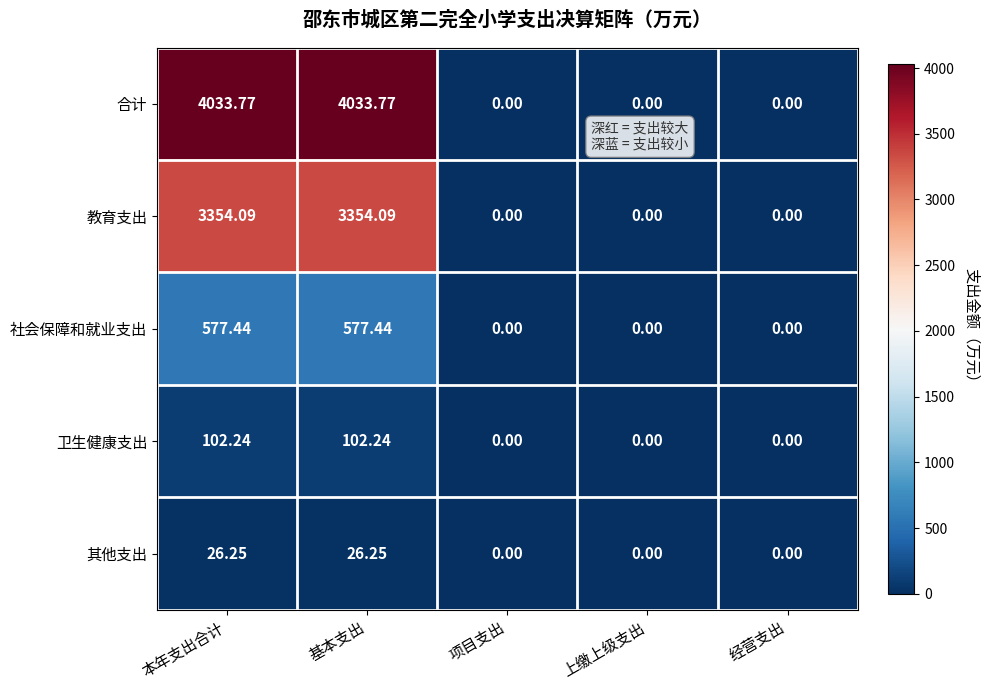

Which series has the largest total across all categories?

合计